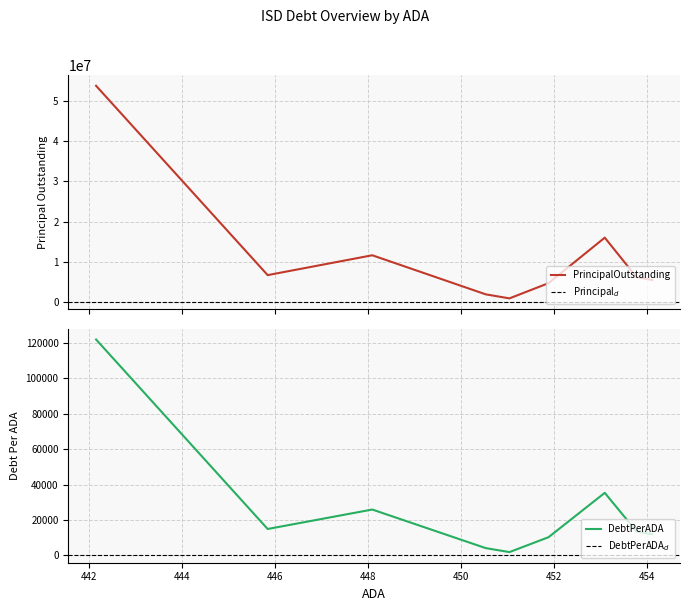

How many lines are shown in the chart?

2